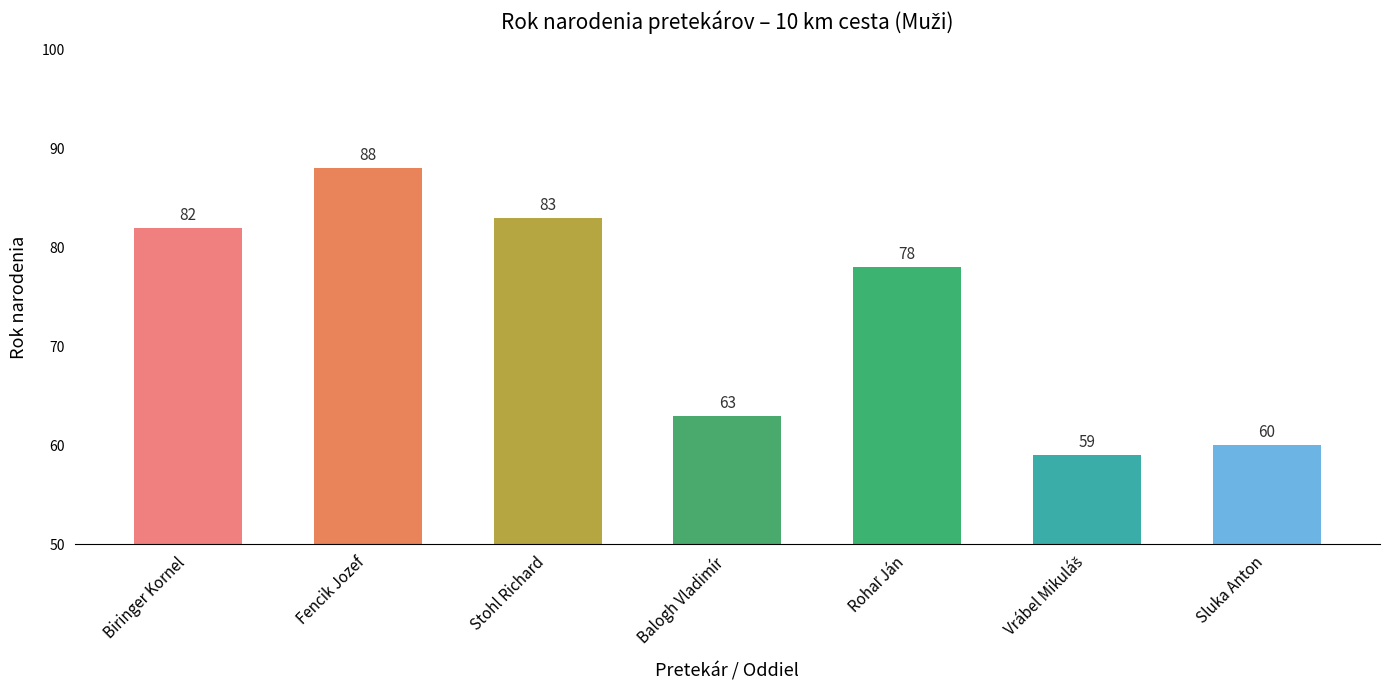

Which label corresponds to the largest value in the chart?

Fencik Jozef